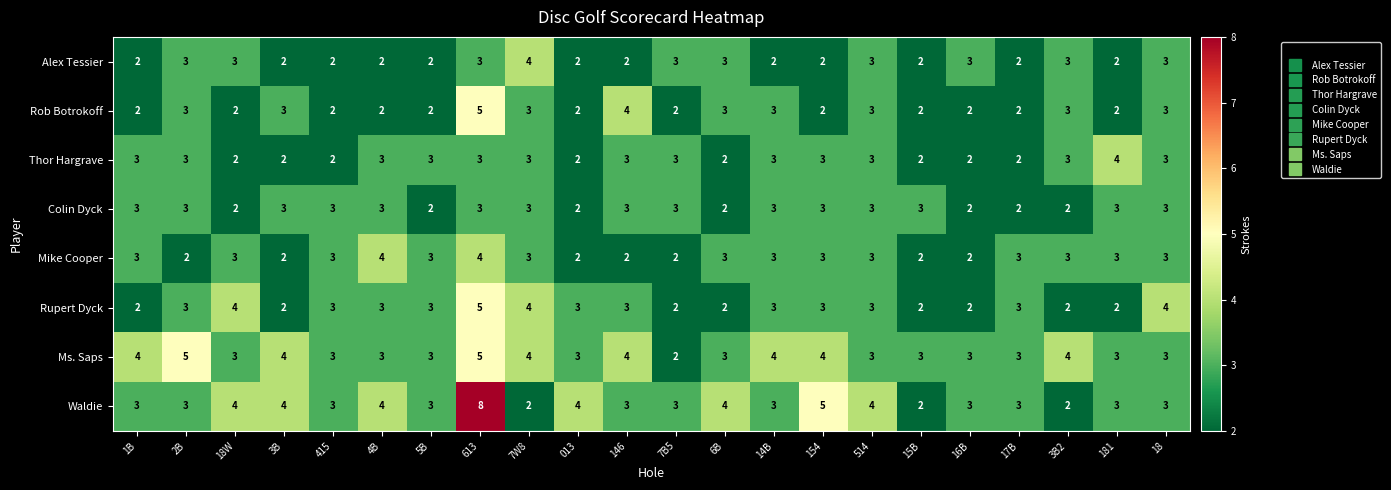

Which series changed the most between 146 and 15B?

Rob Botrokoff